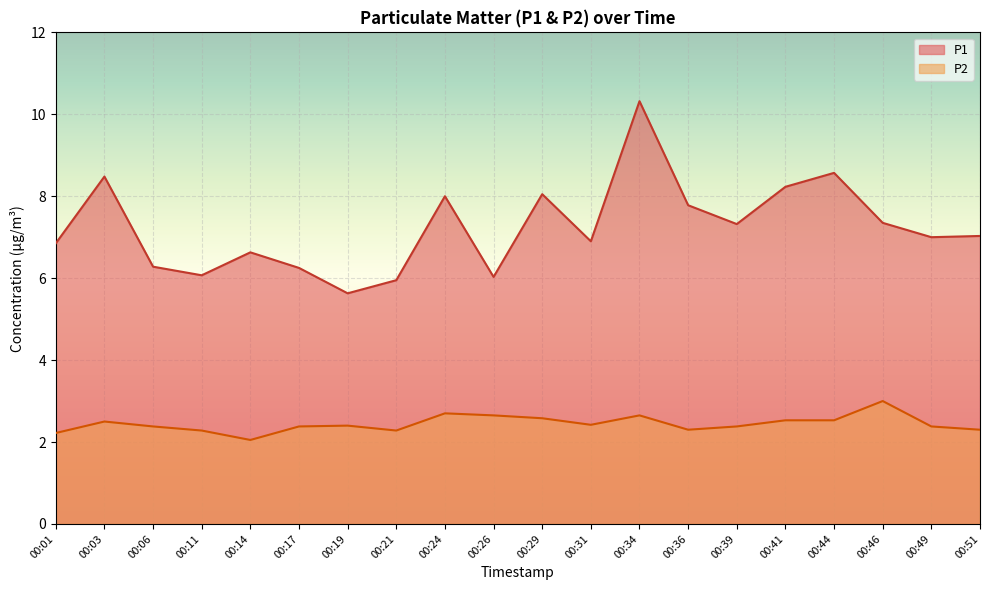

What is the difference between the maximum and second lowest values in the P2 series?

0.8